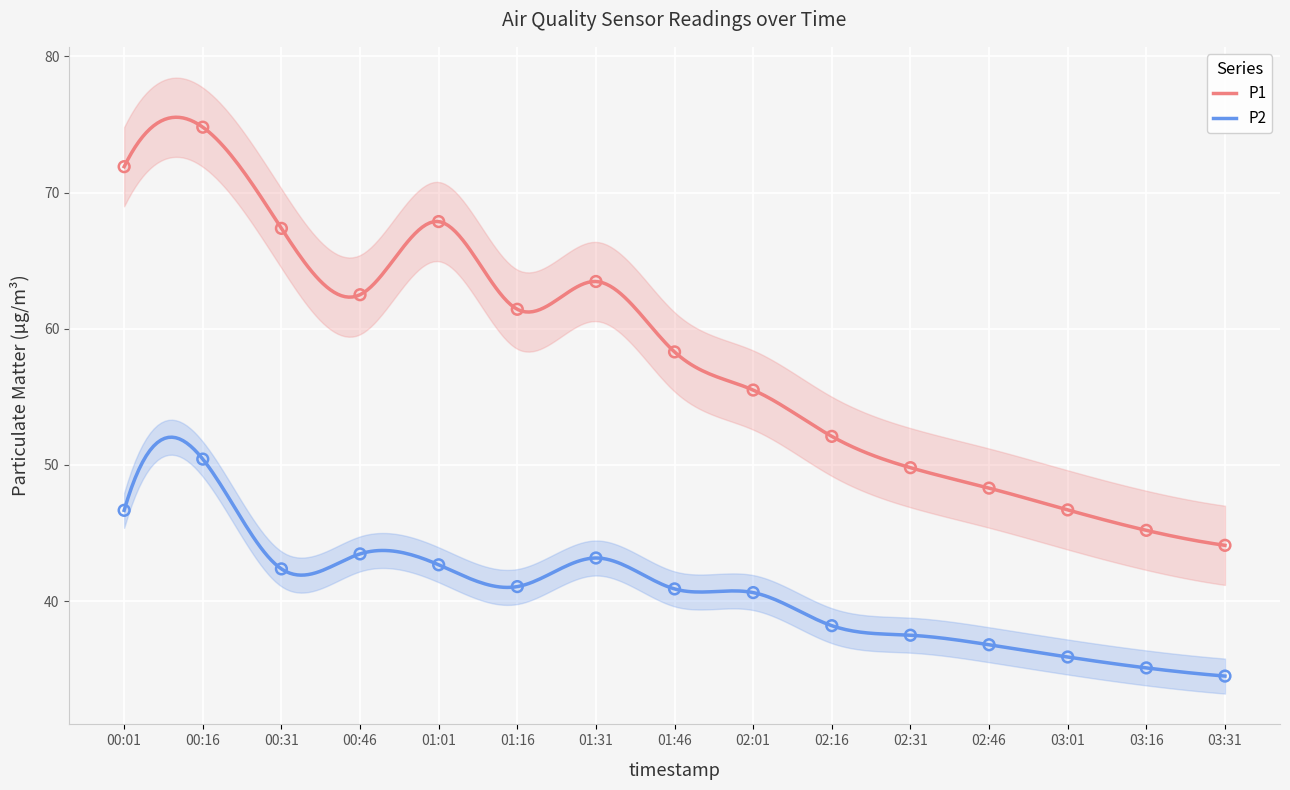

What are all the series names shown in the legend?

P1, P2